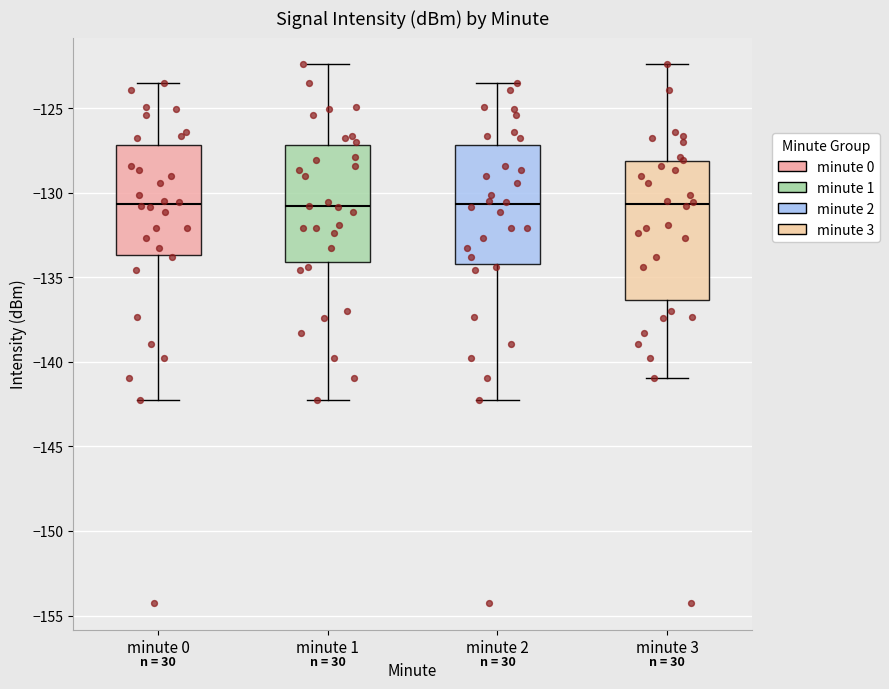

Reading left to right, read every box against the y-axis: the position of its median line, the range the box covers, and the ends of its whiskers. The values are not printed on the chart, so give them approximately, as read against the axis.

minute 0: median -130.5, box -133.5 to -127.0, whiskers -142.5 to -123.5
minute 1: median -131.0, box -134.0 to -127.0, whiskers -142.5 to -122.5
minute 2: median -130.5, box -134.0 to -127.0, whiskers -142.5 to -123.5
minute 3: median -130.5, box -136.5 to -128.0, whiskers -141.0 to -122.5